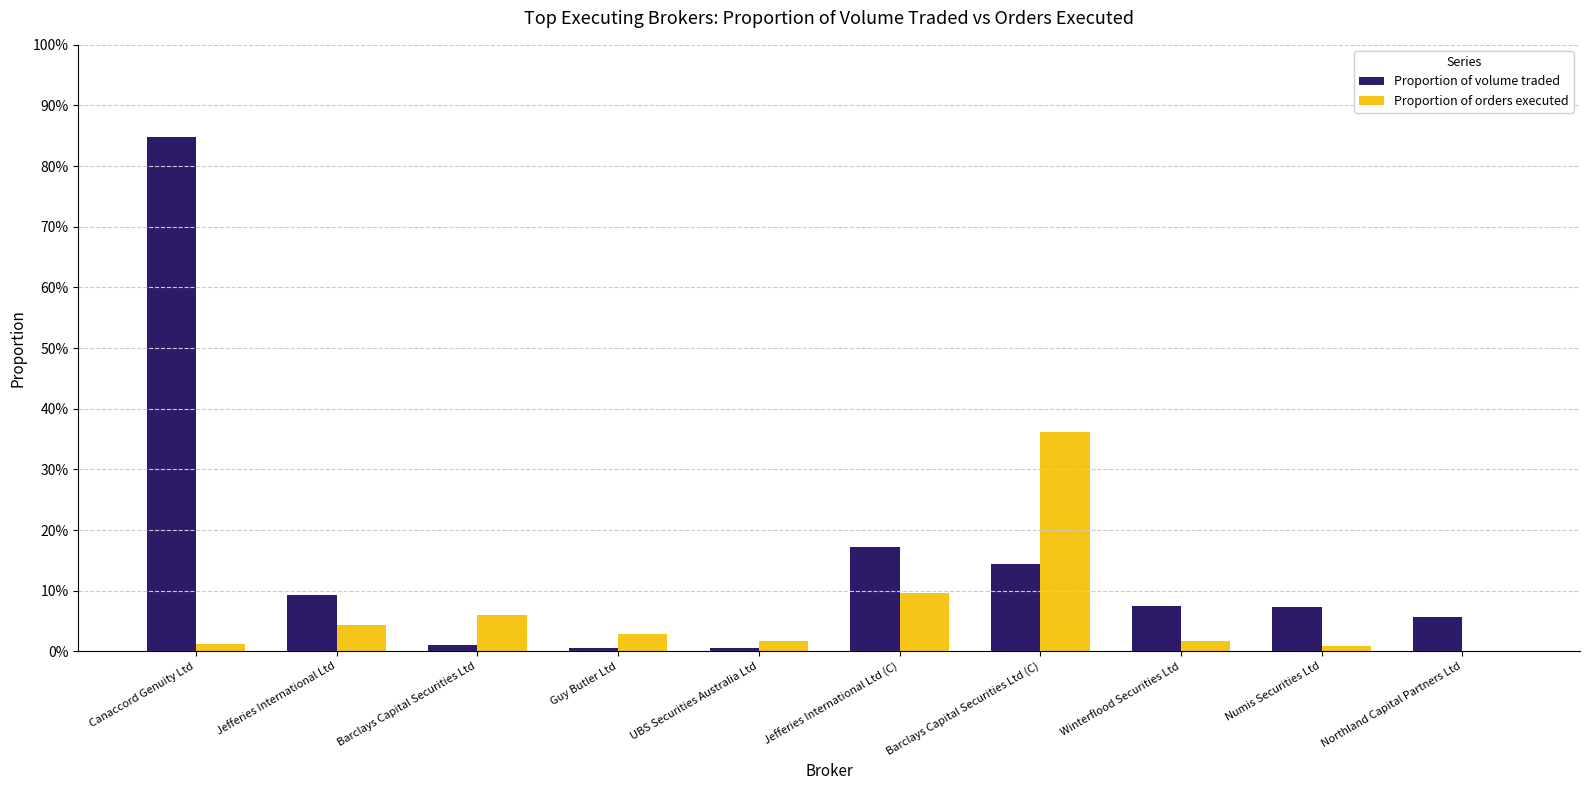

What are all the series names shown in the legend?

Proportion of volume traded, Proportion of orders executed